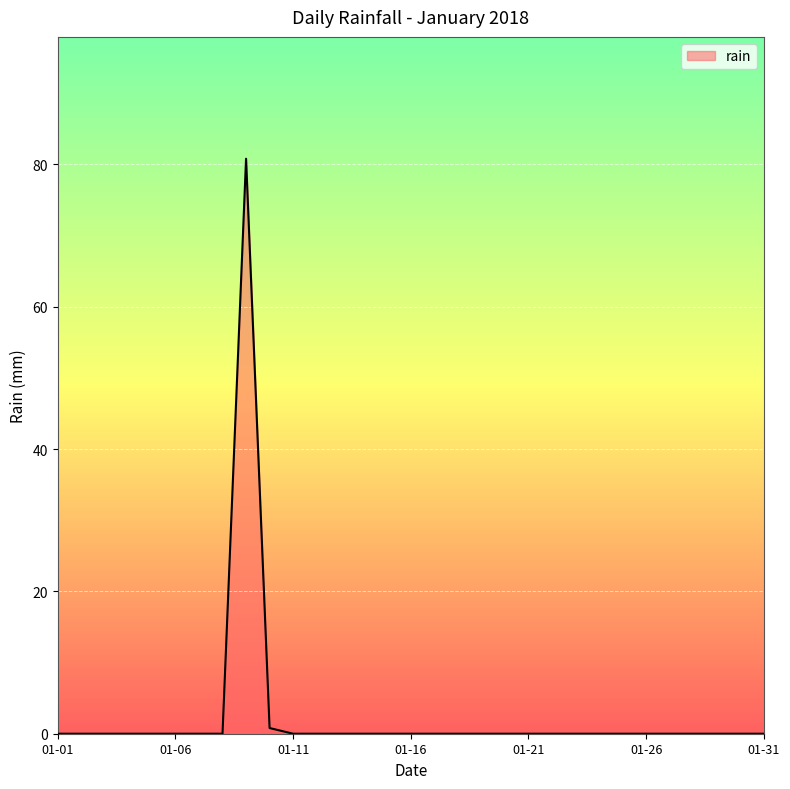

What is the greatest value displayed?

80.8